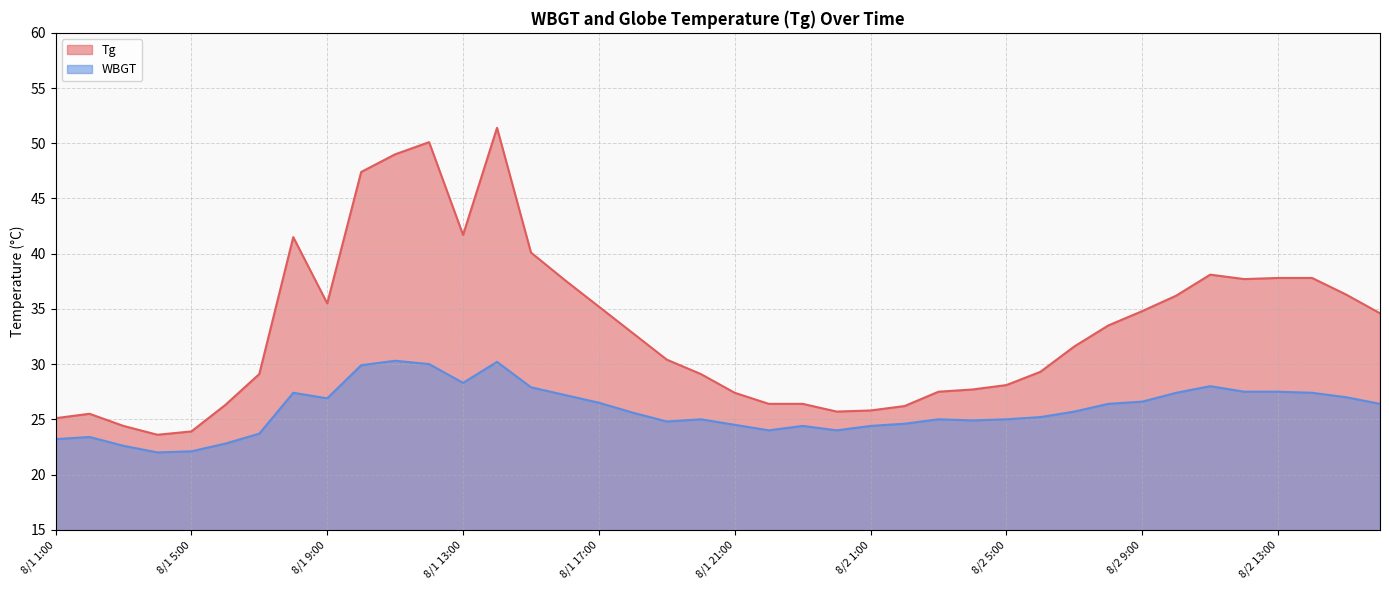

What are all the series names shown in the legend?

Tg, WBGT